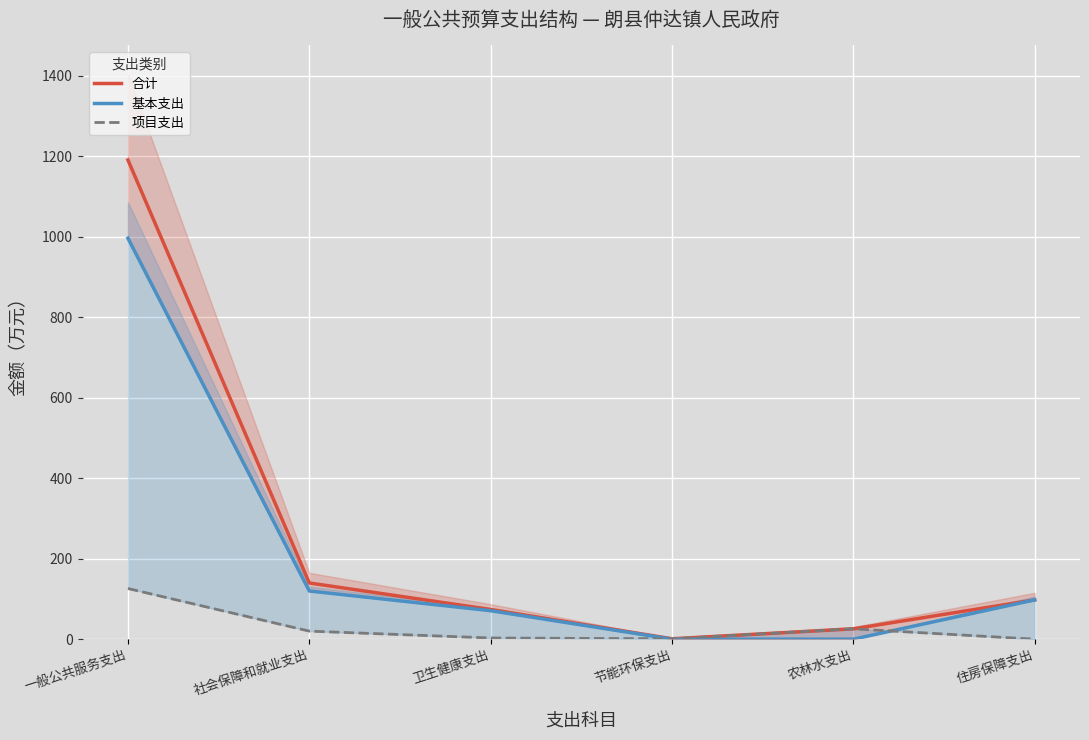

At which label is 项目支出 closest to 62?

农林水支出